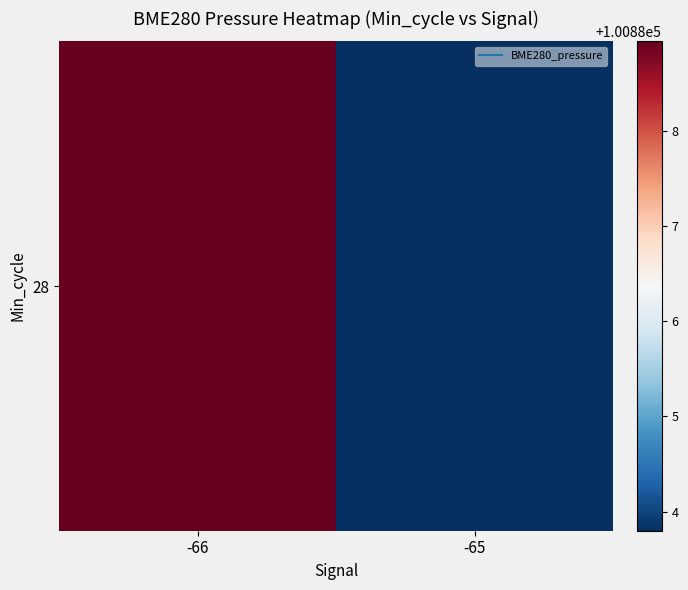

True or false: the data shows 100888.9 at -66.

True